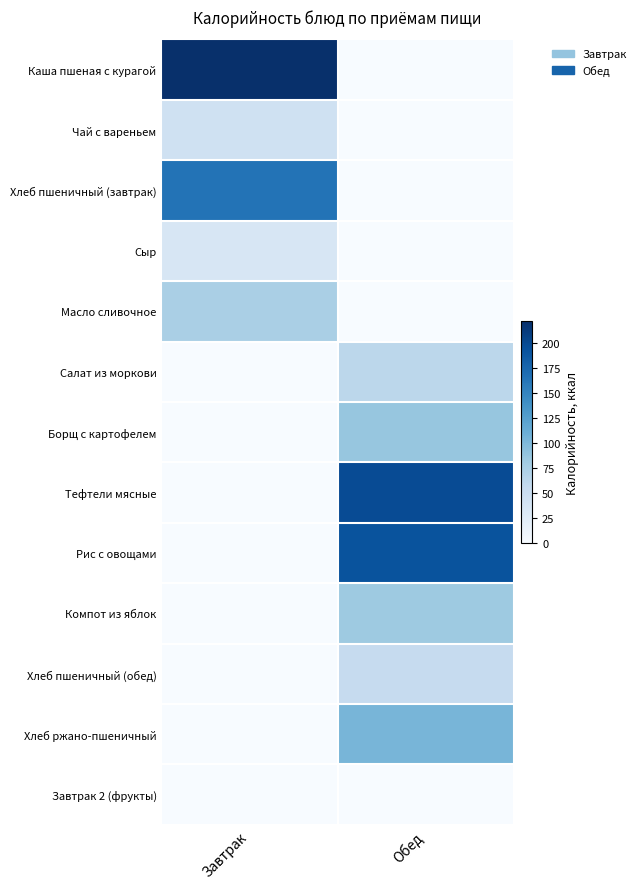

Between Завтрак and Обед, which series saw the biggest shift?

Каша пшеная с курагой